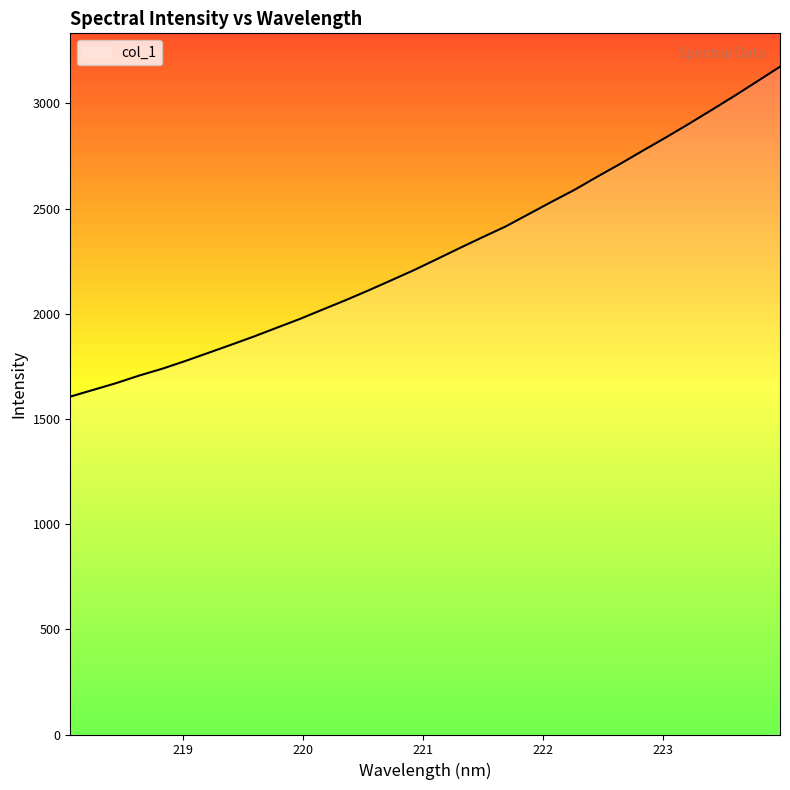

What is the greatest value displayed?

3174.7